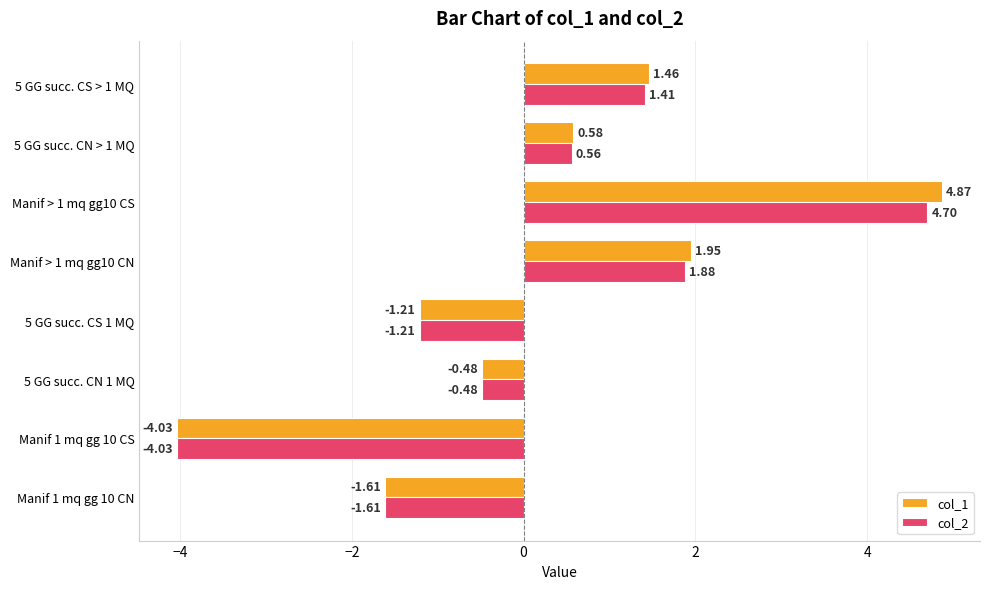

List the series in order of their overall mean, lowest first.

col_2, col_1